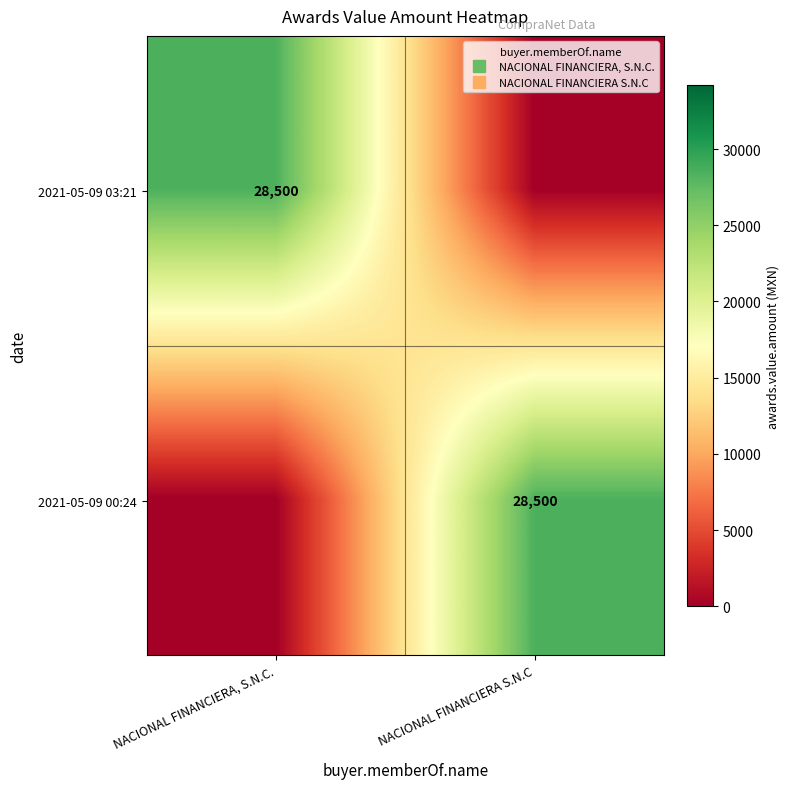

What is the spread (max minus min) of values at NACIONAL FINANCIERA S.N.C?

28500